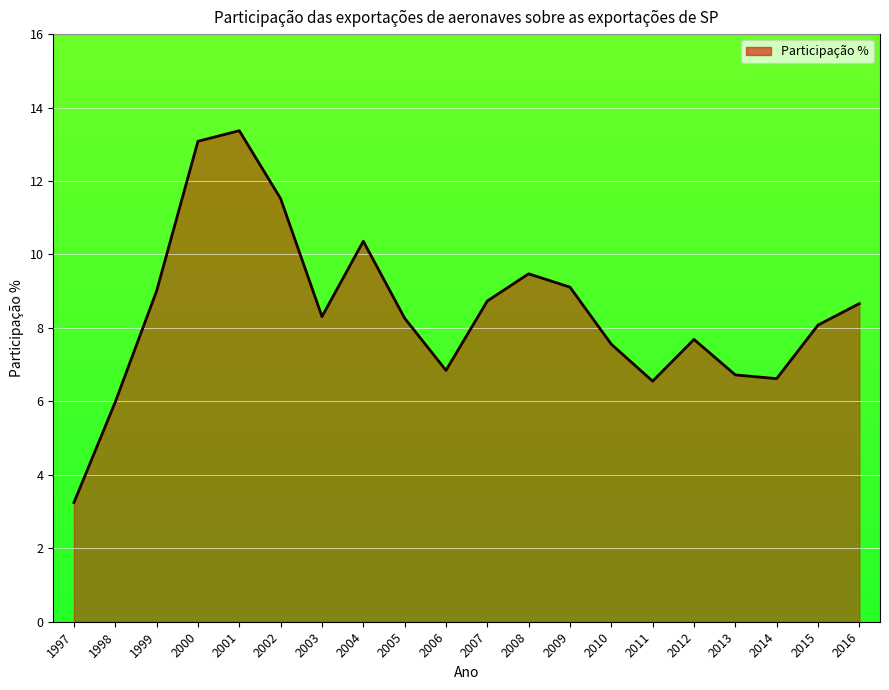

What is the difference between the second highest and second lowest values?

7.1